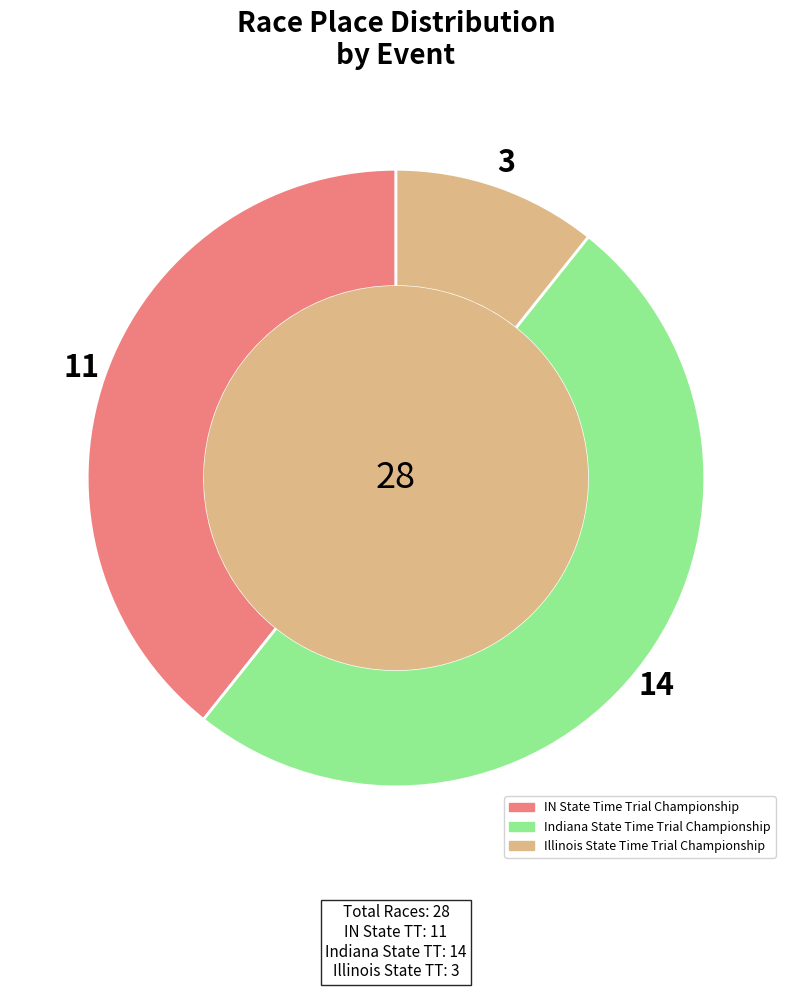

True or false: IN State Time Trial Championship accounts for 53% of the total.

False